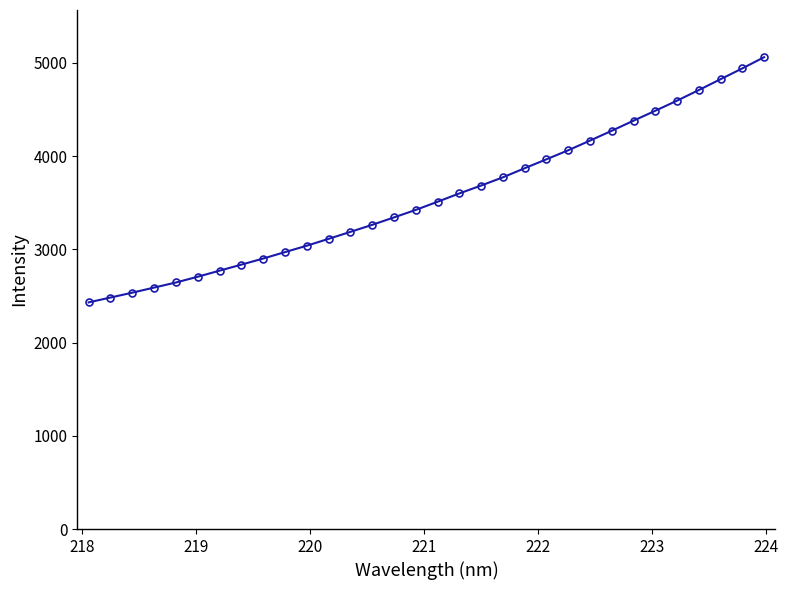

What is the value of the 2nd point from the left?

2483.2